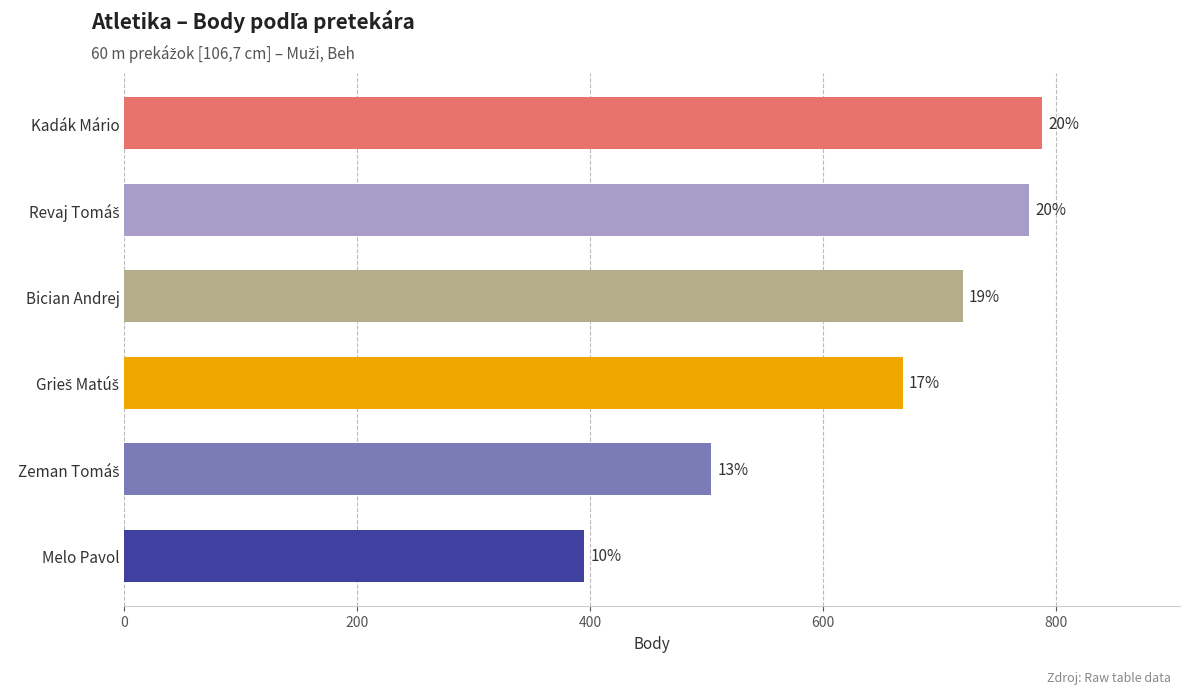

The value at Grieš Matúš is 668. True or false?

True